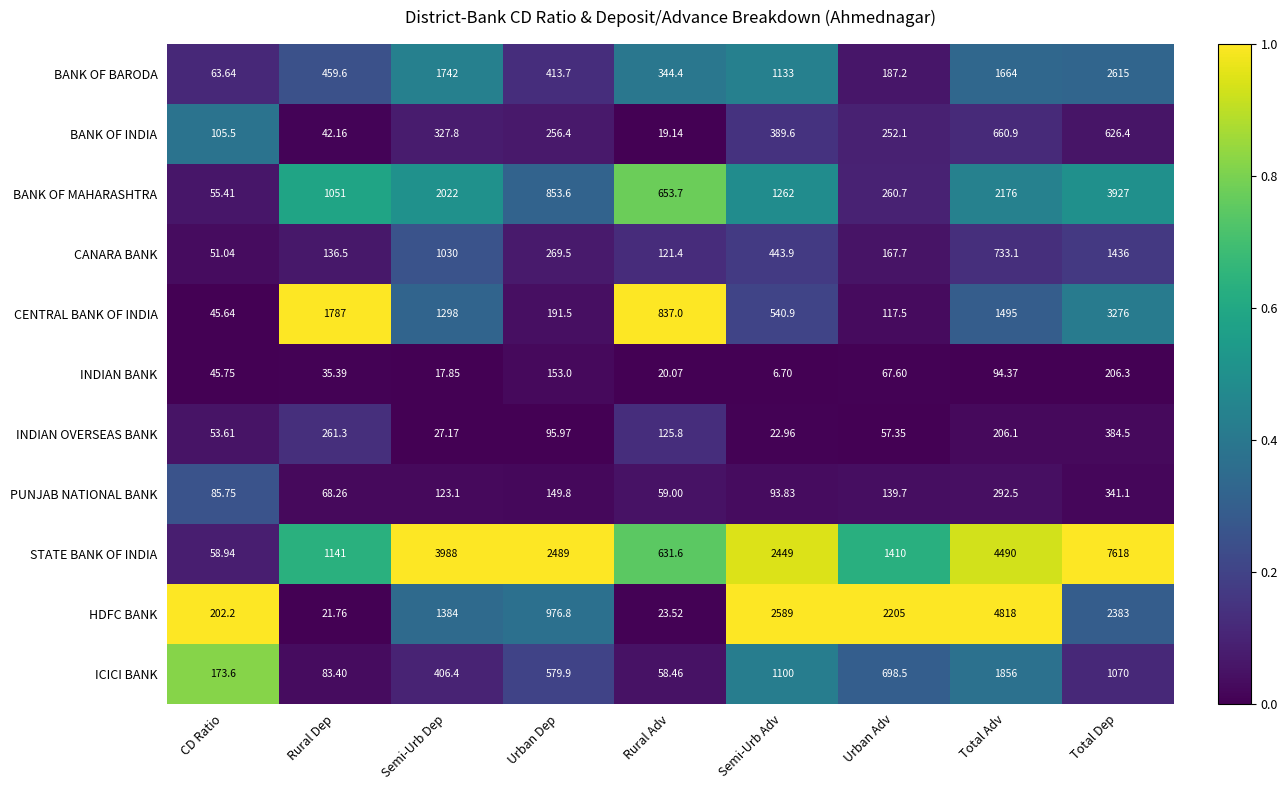

Which series has the widest spread of values?

STATE BANK OF INDIA